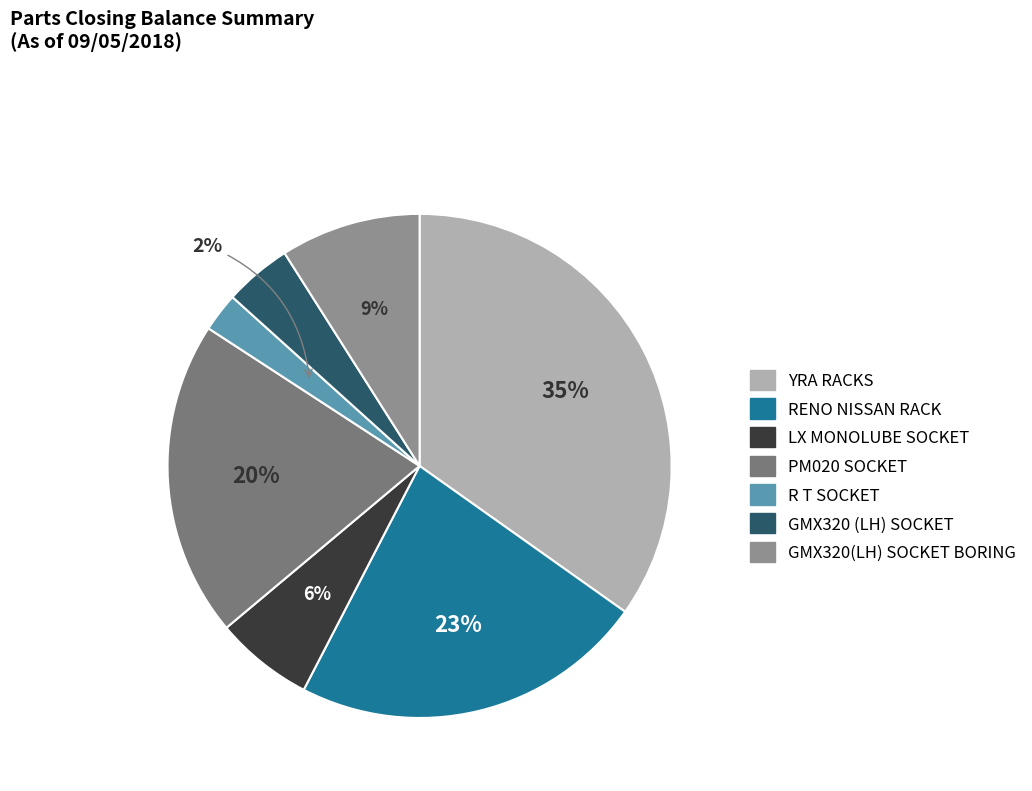

Approximately how many times larger is the value at YRA RACKS compared to R T SOCKET?

14.0